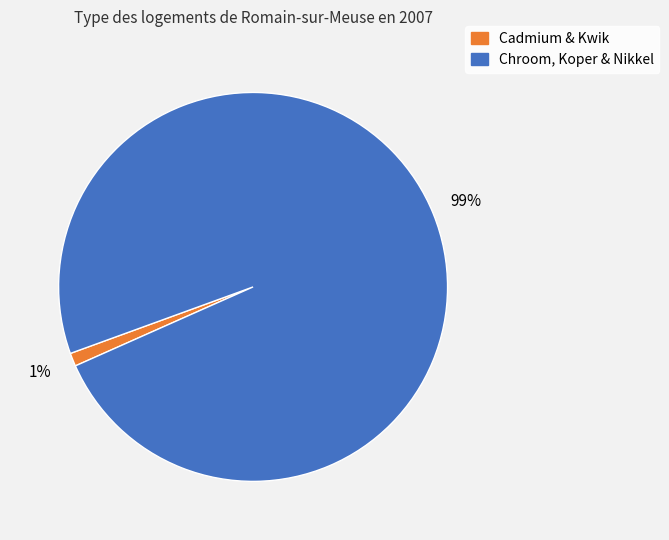

To the nearest percent, what is the average slice percentage?

50%